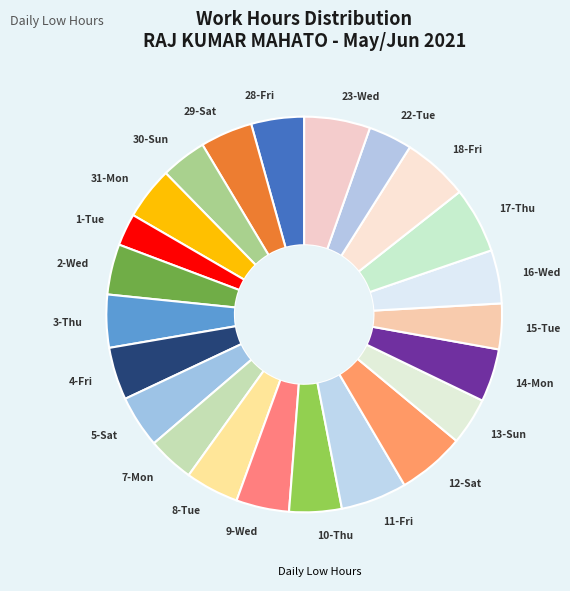

The 9-Wed slice represents 16% of the pie. True or false?

False